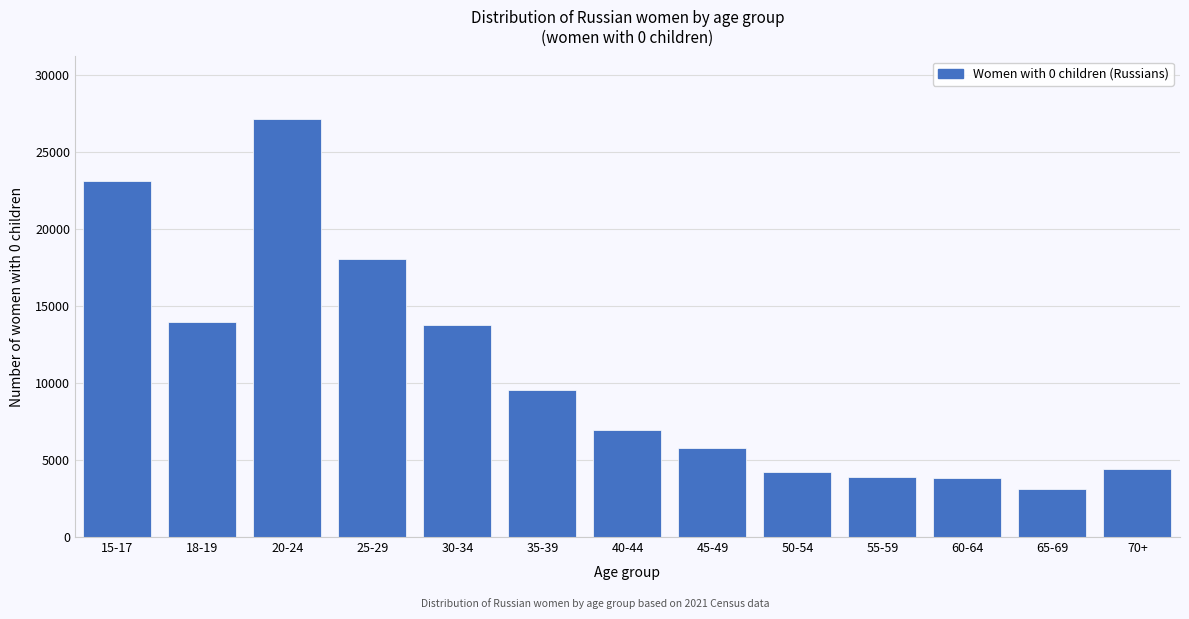

What is the approximate value at 30-34?

13804